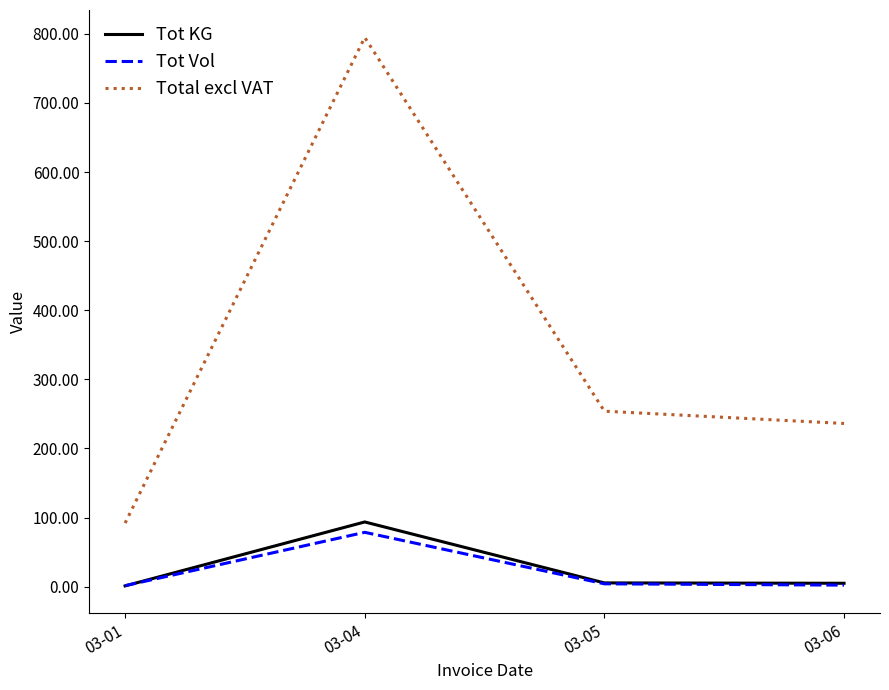

At which label is Total excl VAT closest to 443?

03-05